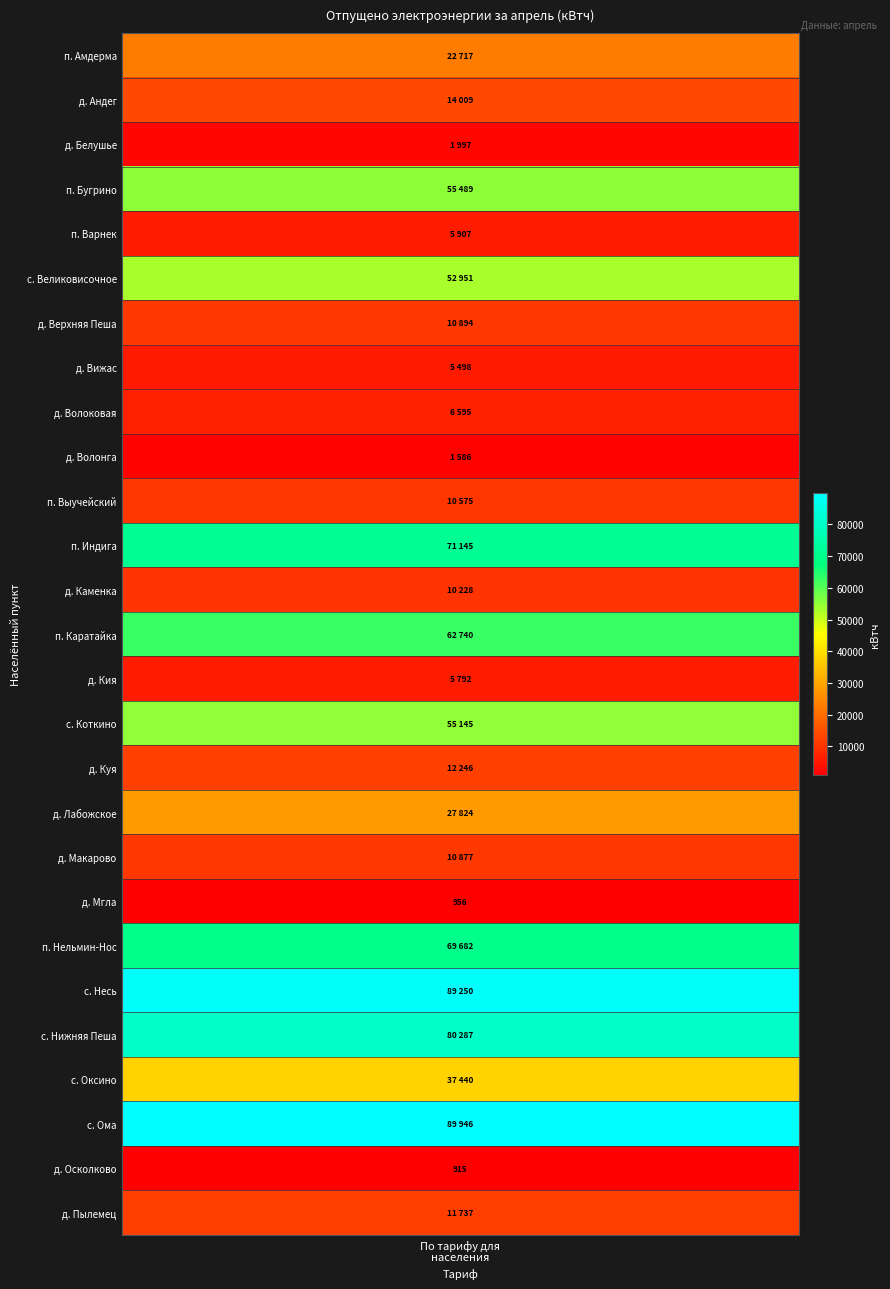

Reading right to left, transcribe all the data shown in this chart.

д. Пылемец=11737	д. Осколково=915	с. Ома=89946	с. Оксино=37440	с. Нижняя Пеша=80287	с. Несь=89250	п. Нельмин-Нос=69682	д. Мгла=956	д. Макарово=10877	д. Лабожское=27824	д. Куя=12246	с. Коткино=55145	д. Кия=5792	п. Каратайка=62740	д. Каменка=10228	п. Индига=71145	п. Выучейский=10575	д. Волонга=1586	д. Волоковая=6595	д. Вижас=5498	д. Верхняя Пеша=10894	с. Великовисочное=52951	п. Варнек=5907	п. Бугрино=55489	д. Белушье=1997	д. Андег=14009	п. Амдерма=22717